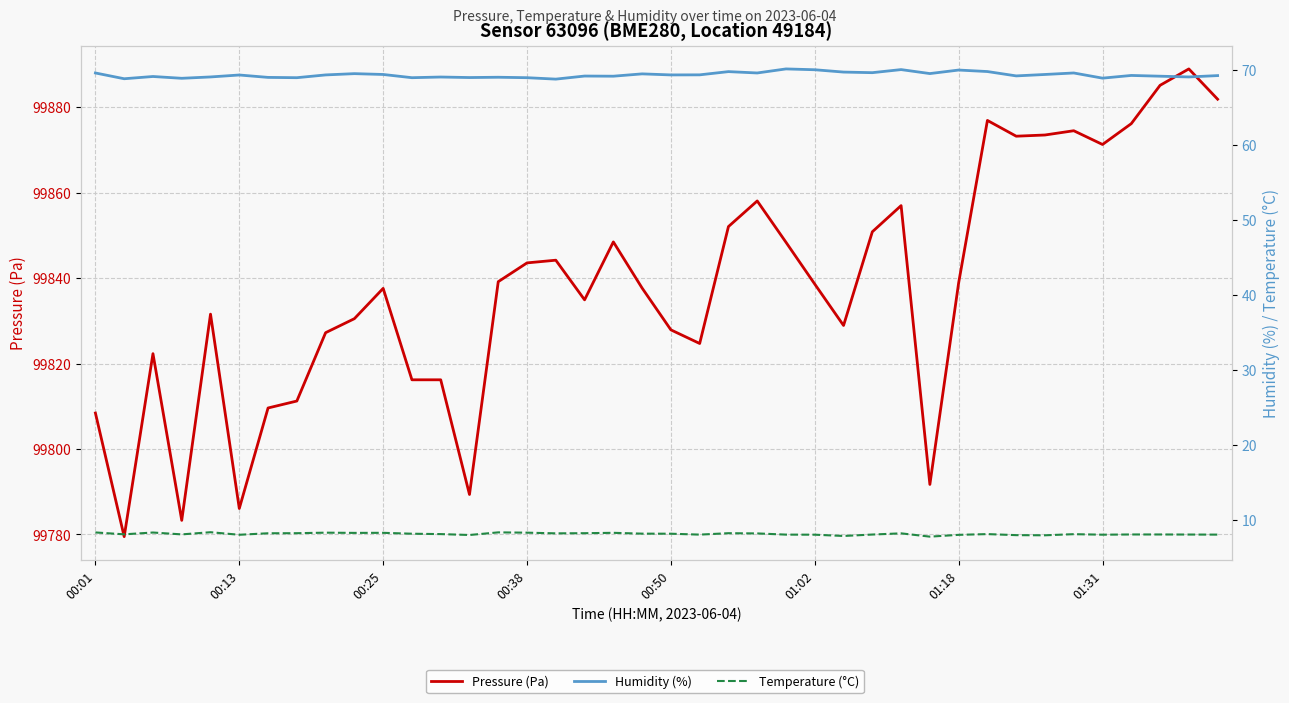

What is the difference between the highest and lowest values at 33?

99865.5